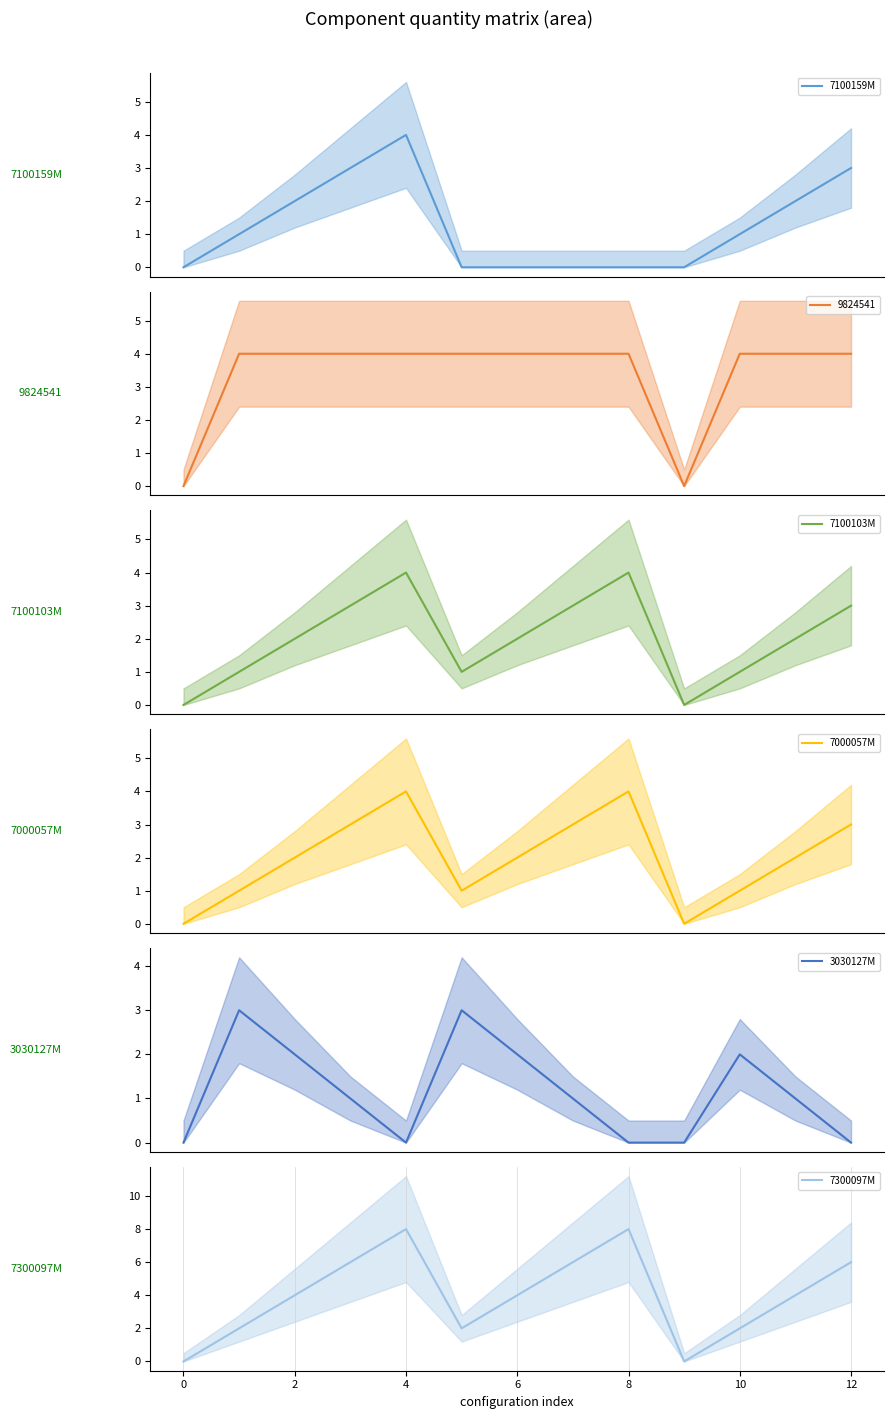

True or false: 7100103M and 7300097M intersect in this chart.

False